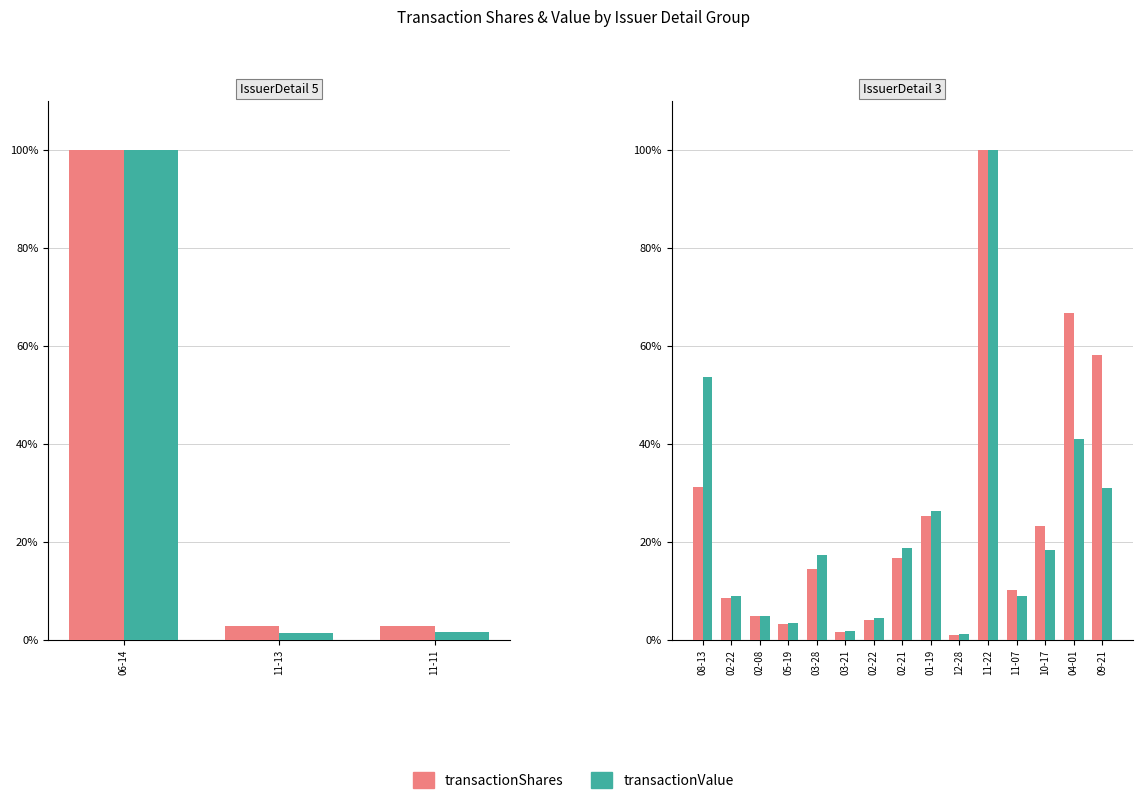

List the series in order of their peak value, lowest first.

transactionShares, transactionValue